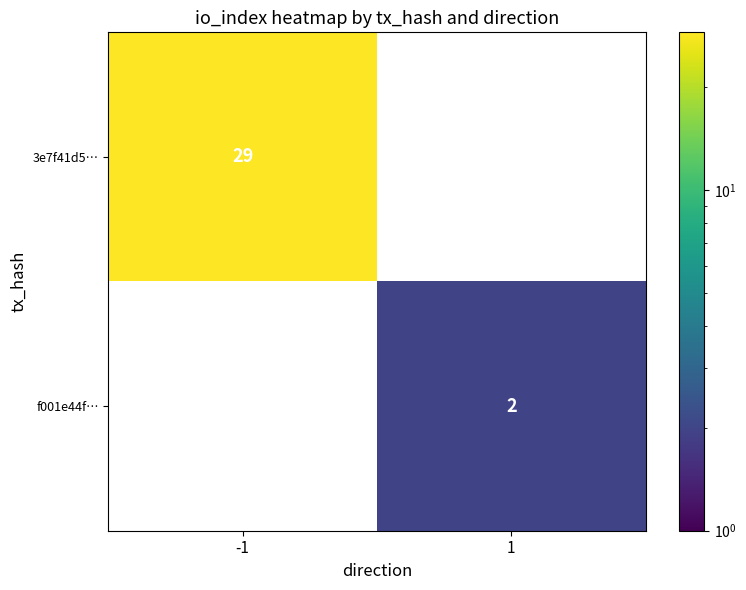

What is the minimum value shown in the chart?

2.0